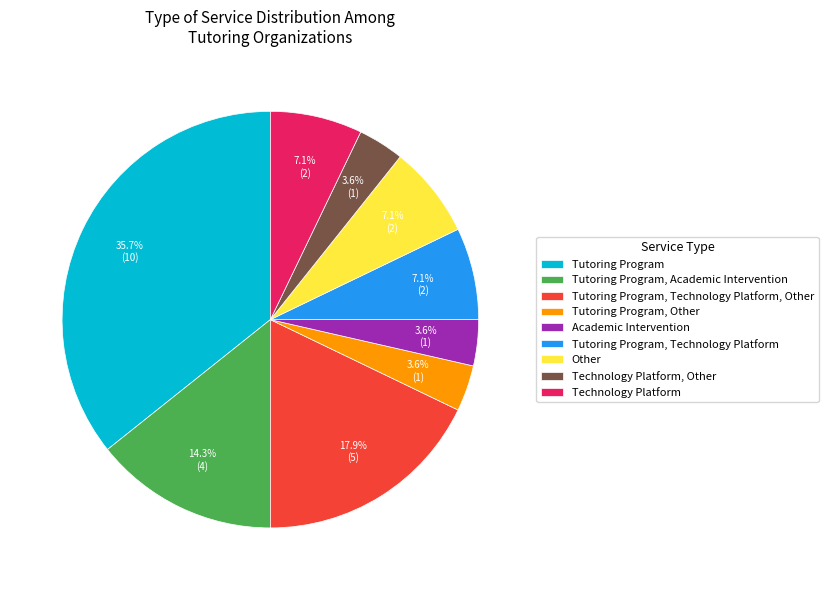

To the nearest percent, what is the difference between the largest and smallest slice percentages?

32%